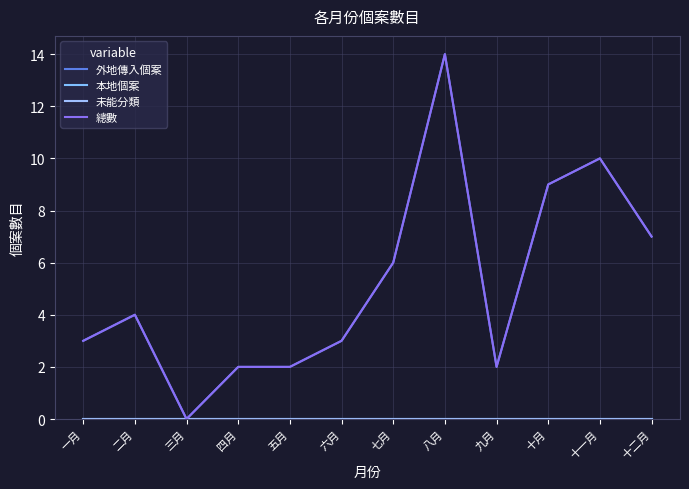

Reading right to left, extract all data points from this chart.

外地傳入個案: 7	10	9	2	14	6	3	2	2	0	4	3
本地個案: 0	0	0	0	0	0	0	0	0	0	0	0
未能分類: 0	0	0	0	0	0	0	0	0	0	0	0
總數: 7	10	9	2	14	6	3	2	2	0	4	3